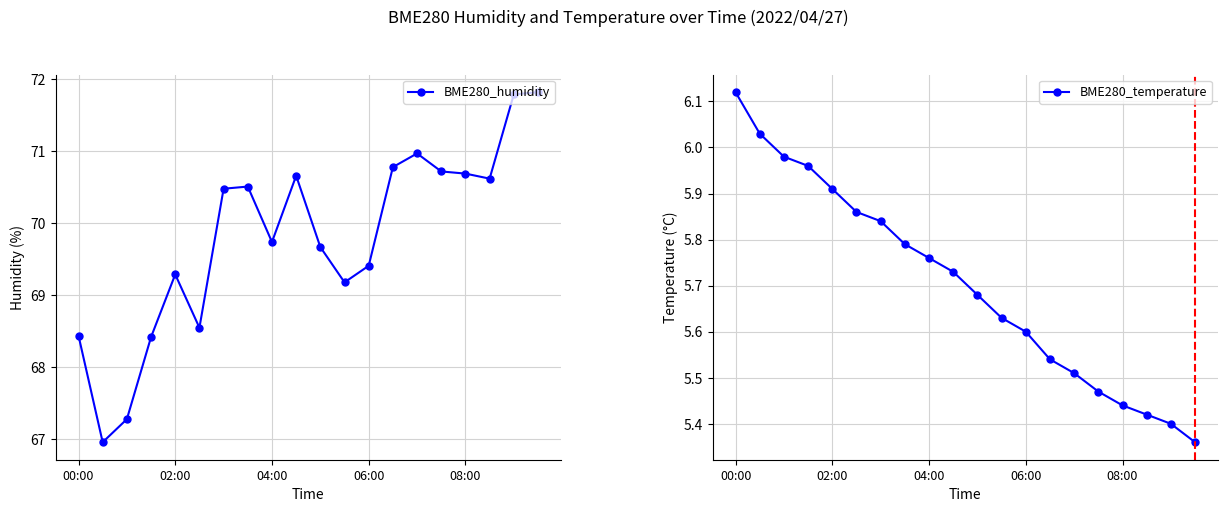

Reading left to right, list all the values displayed in this chart.

BME280_humidity: 68.4	67.0	67.3	68.4	69.3	68.5	70.5	70.5	69.7	70.7	69.7	69.2	69.4	70.8	71.0	70.7	70.7	70.6	71.8	71.8
BME280_temperature: 6.1	6.0	6.0	6.0	5.9	5.9	5.8	5.8	5.8	5.7	5.7	5.6	5.6	5.5	5.5	5.5	5.4	5.4	5.4	5.4